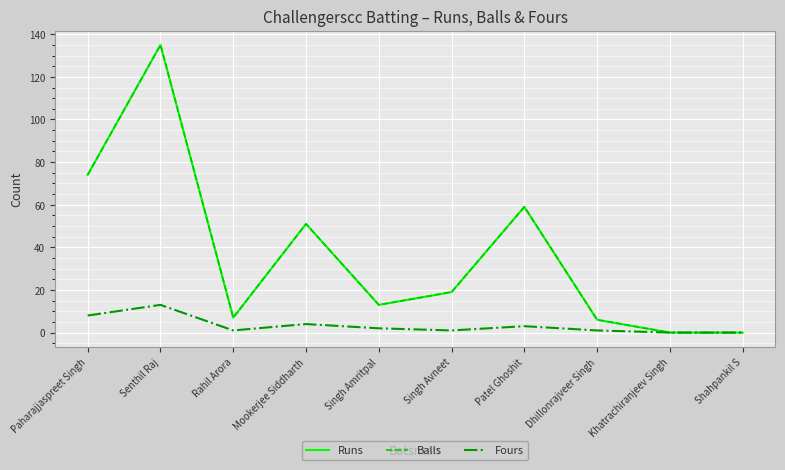

Reading left to right, transcribe all the data shown in this chart.

Runs: 74	135	7	51	13	19	59	6	0	0
Balls: 74	135	7	51	13	19	59	6	0	0
Fours: 8	13	1	4	2	1	3	1	0	0